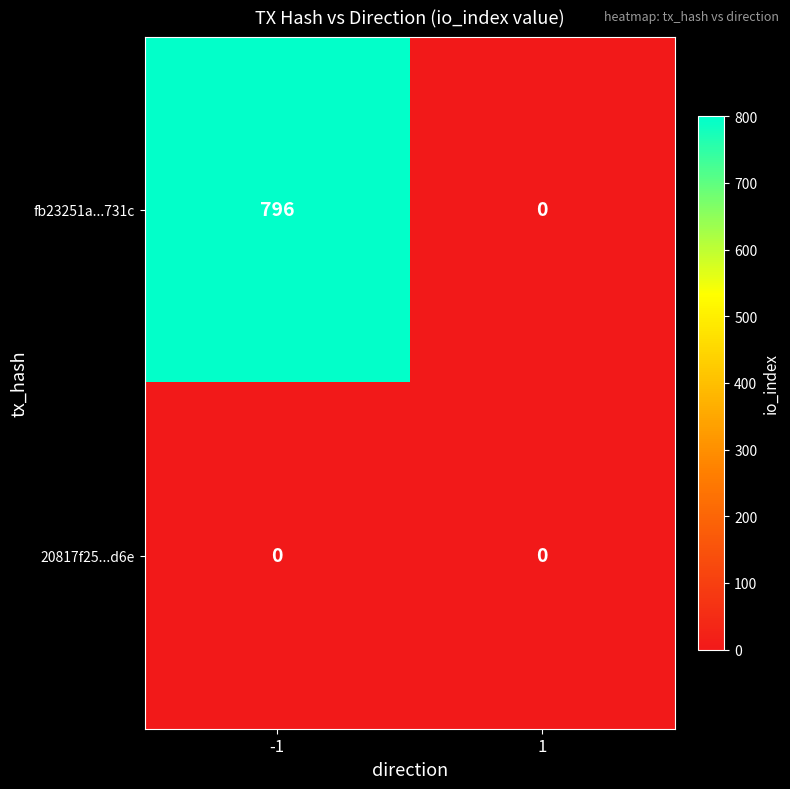

What is the greatest value displayed?

796